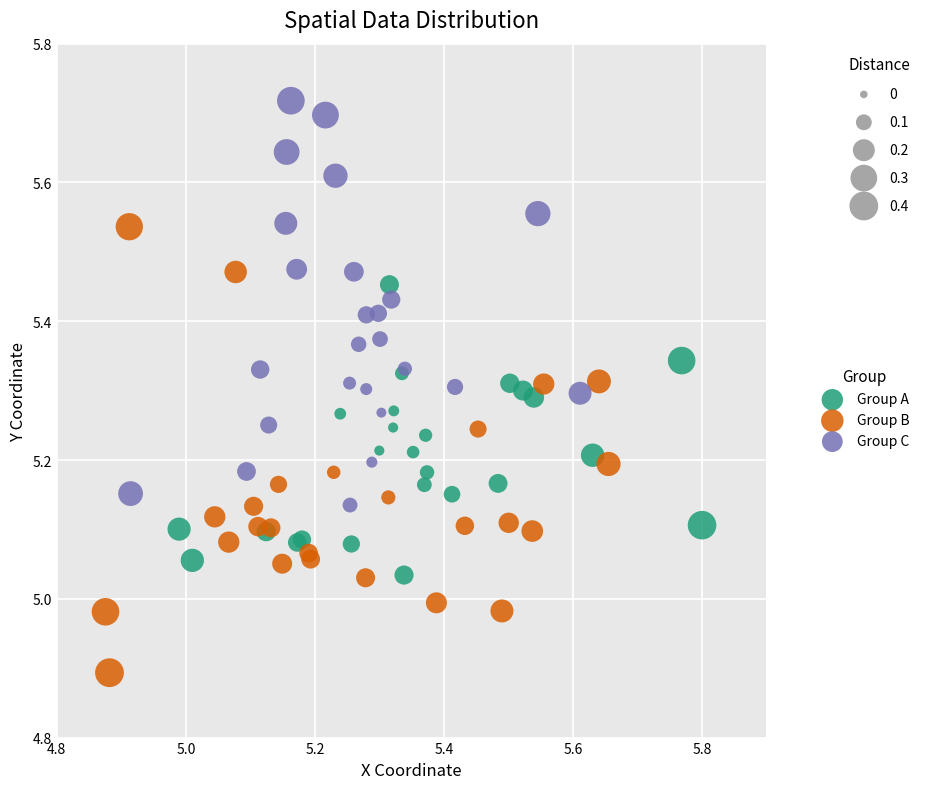

Which series has the widest spread of Y values?

Group B